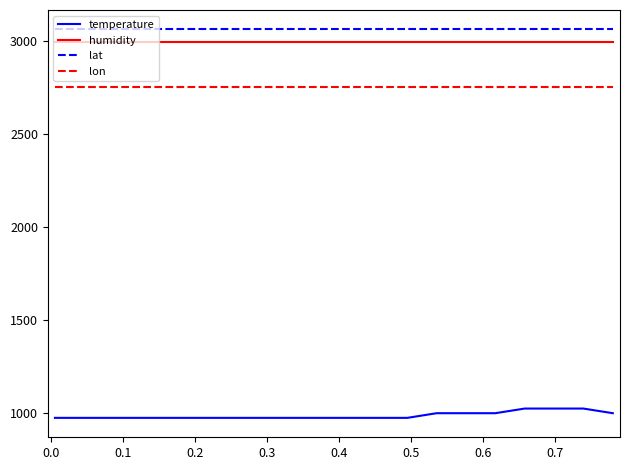

What is the maximum value for temperature?

1025.0